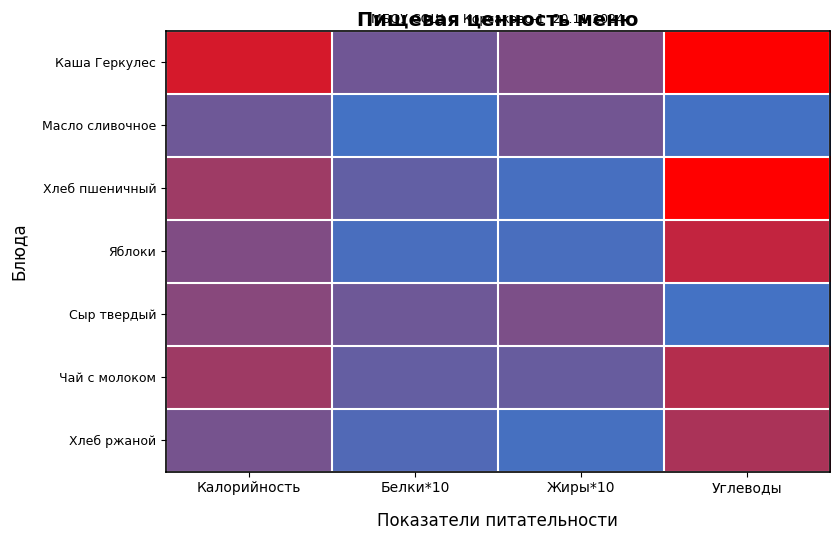

Reading left to right, list all the values displayed in this chart.

Каша Геркулес: Калорийность=226.1	Белки*10=69.5	Жиры*10=92.3	Углеводы=288.0
Масло сливочное: Калорийность=65.8	Белки*10=1.0	Жиры*10=72.5	Углеводы=1.3
Хлеб пшеничный: Калорийность=140.3	Белки*10=47.4	Жиры*10=6.0	Углеводы=289.8
Яблоки: Калорийность=94.0	Белки*10=8.0	Жиры*10=8.0	Углеводы=196.0
Сыр твердый: Калорийность=105.9	Белки*10=66.6	Жиры*10=88.0	Углеводы=0.0
Чай с молоком: Калорийность=140.9	Белки*10=50.0	Жиры*10=56.5	Углеводы=175.2
Хлеб ржаной: Калорийность=78.8	Белки*10=20.4	Жиры*10=4.8	Углеводы=159.6